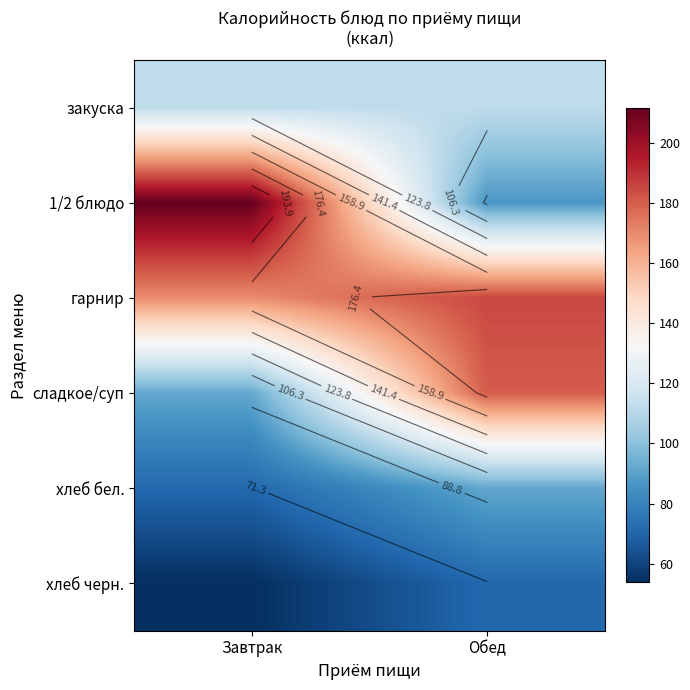

How many data points in хлеб бел. are less than 92?

1